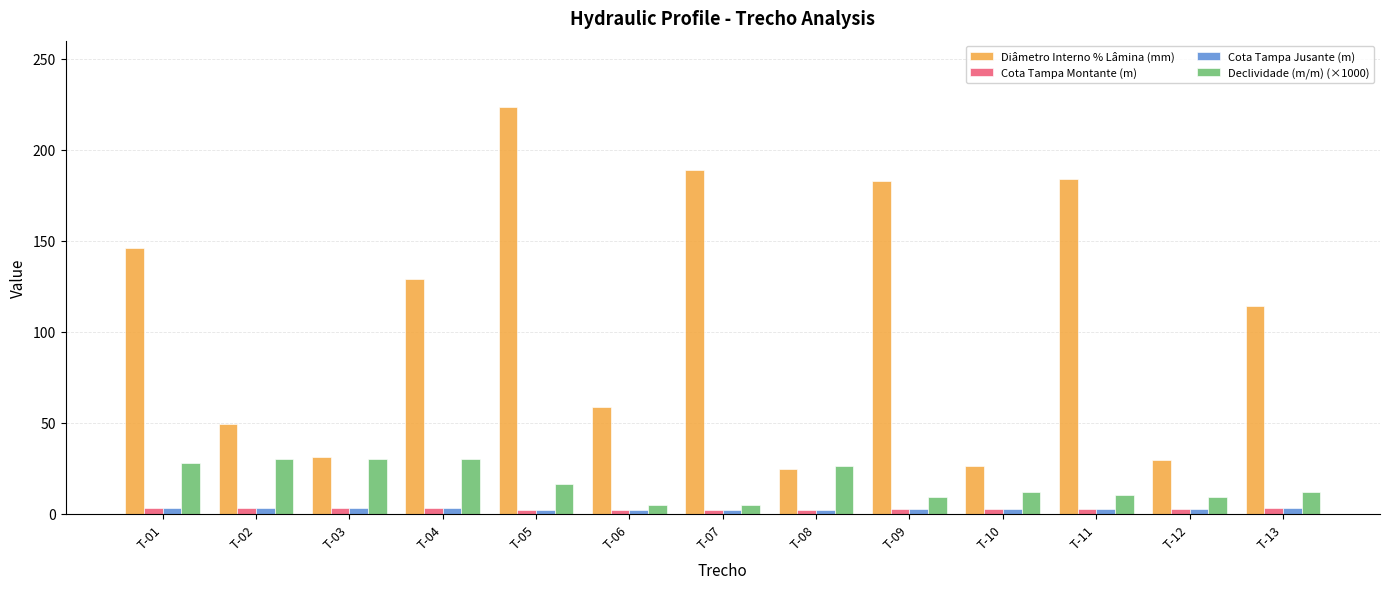

The Diâmetro Interno % Lâmina (mm) series shows 43.4 at T-08. True or false?

False